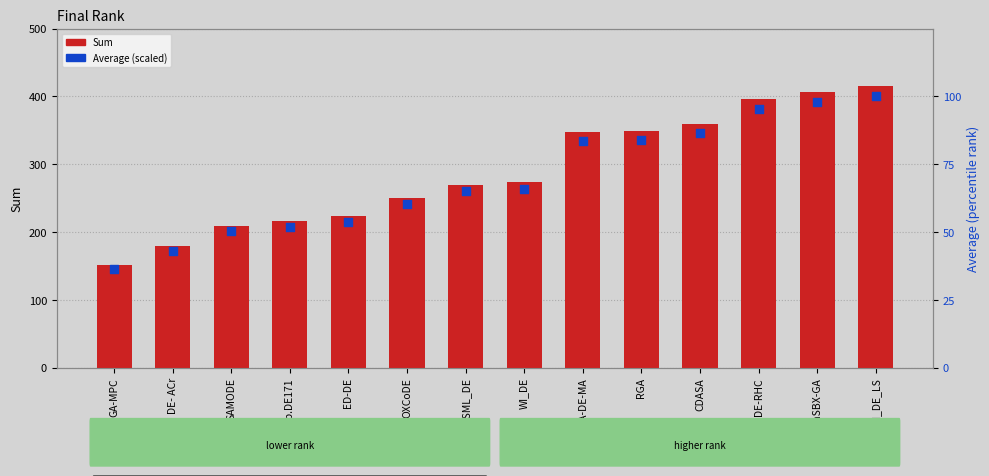

Is the value of Average (scaled %) at DE- ACr greater than the value of Sum at CDASA?

No